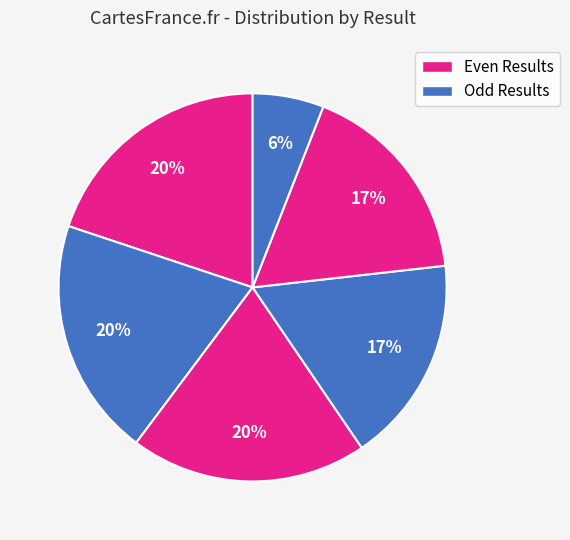

How many segments does this pie chart have?

6